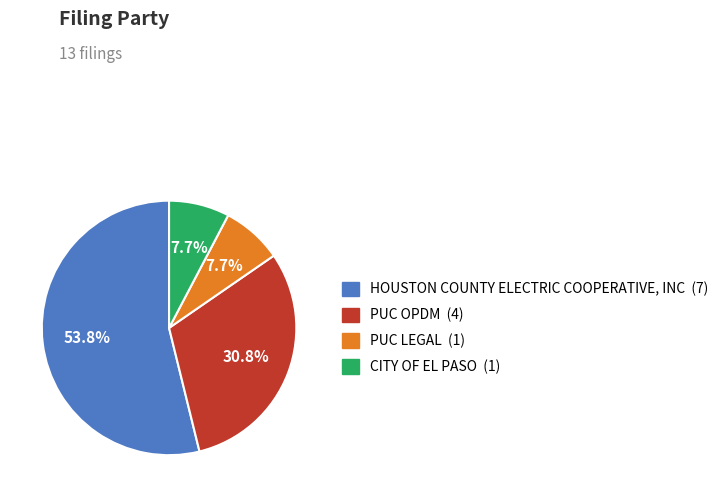

The CITY OF EL PASO slice represents 8% of the pie. True or false?

True